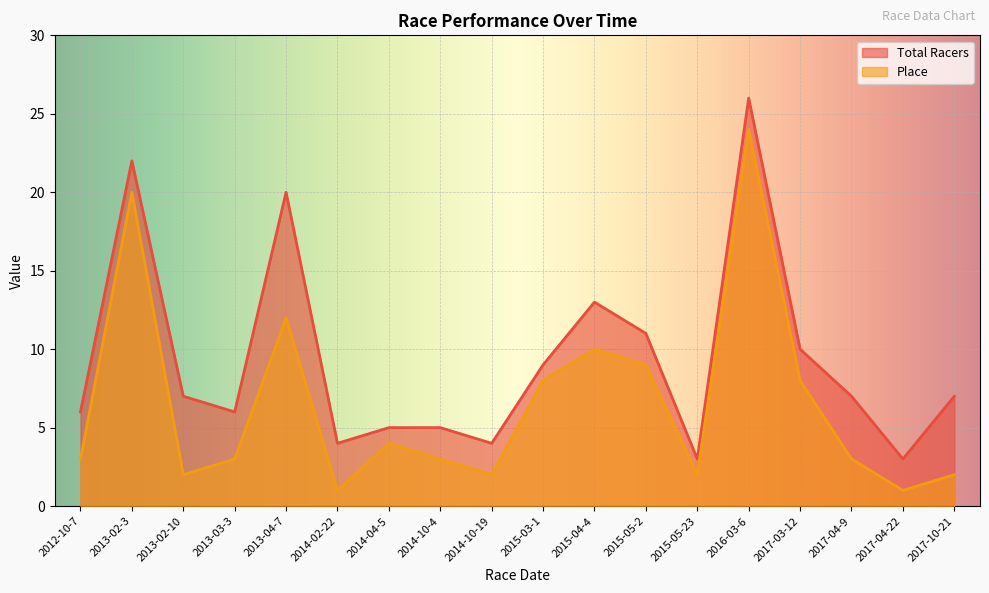

List the labels in order of Total Racers value, smallest first.

2015-05-23, 2017-04-22, 2014-02-22, 2014-10-19, 2014-04-5, 2014-10-4, 2012-10-7, 2013-03-3, 2013-02-10, 2017-04-9, 2017-10-21, 2015-03-1, 2017-03-12, 2015-05-2, 2015-04-4, 2013-04-7, 2013-02-3, 2016-03-6